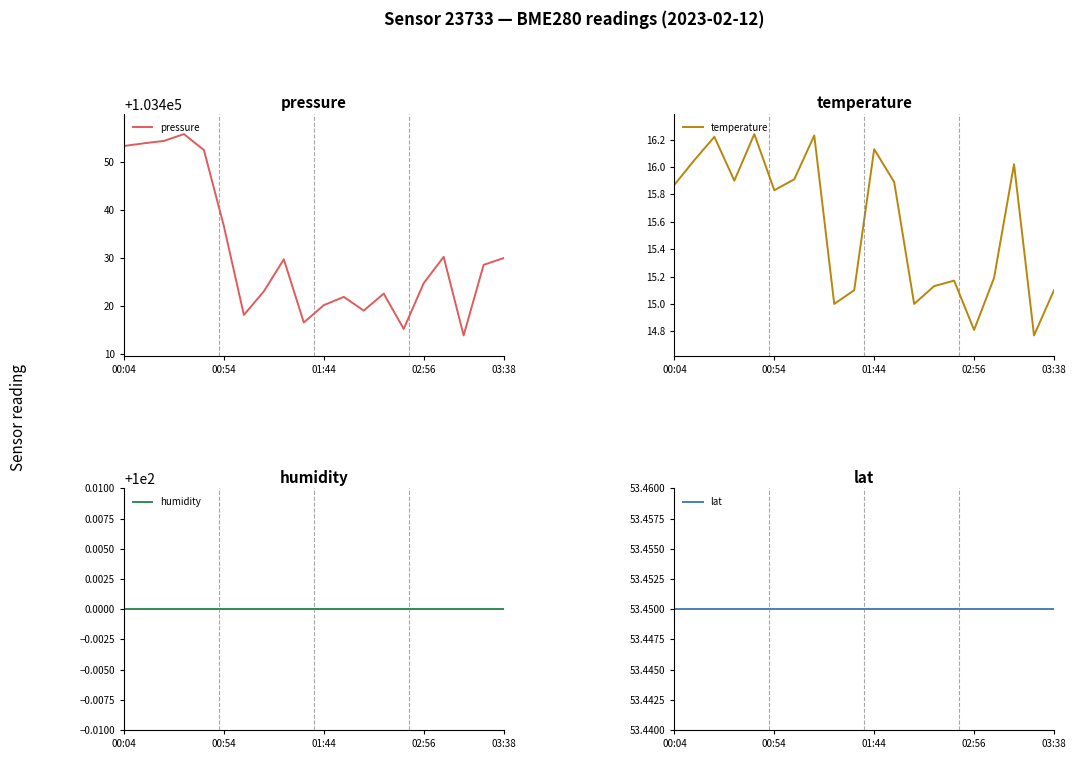

What is the difference between the maximum and minimum values in the pressure series?

41.8